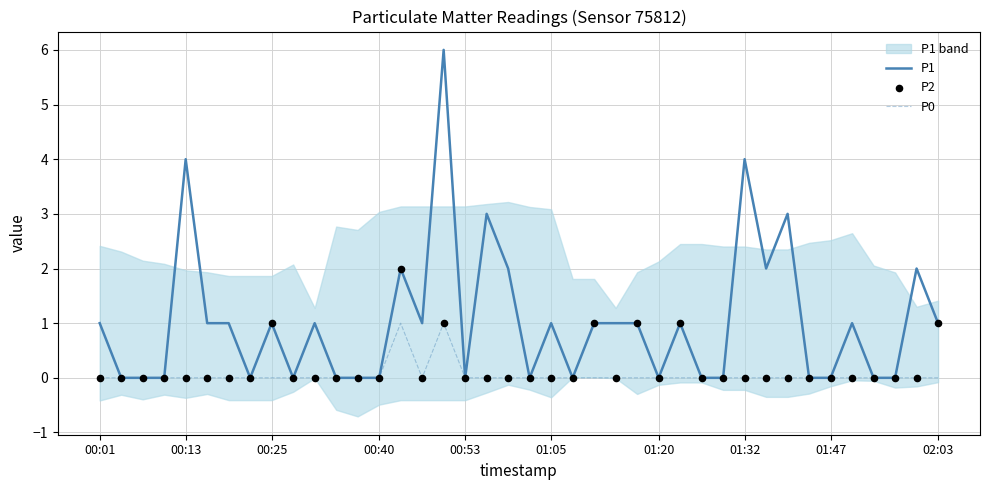

Which series has the largest total across all categories?

P1